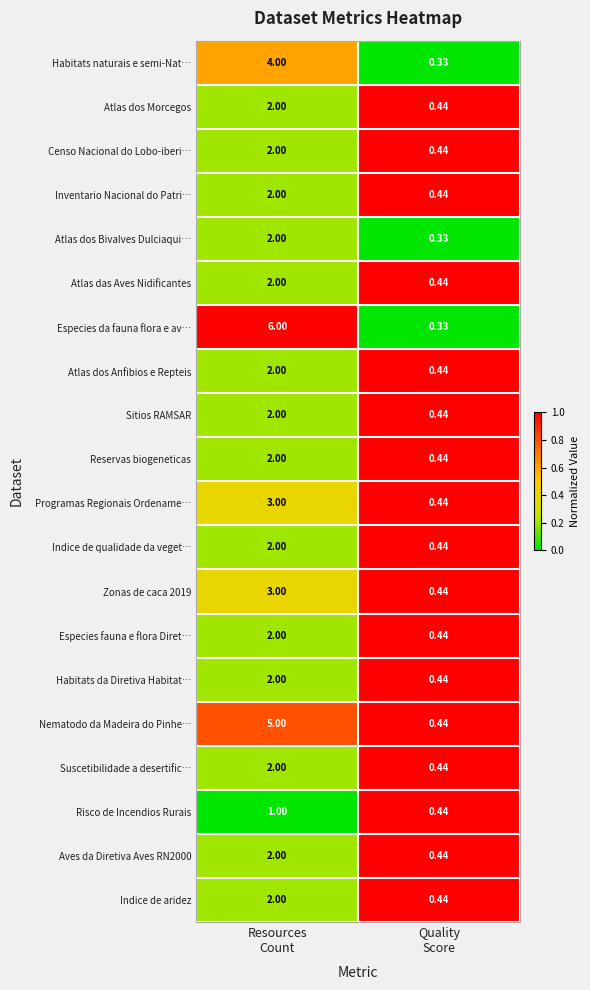

What is the total value across all series at Quality
Score?

8.5